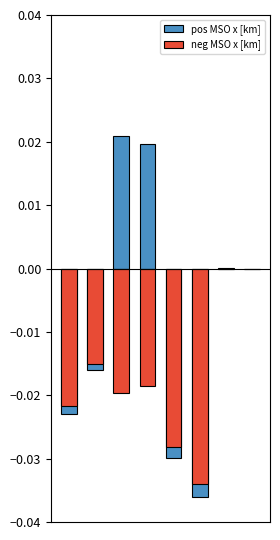

Which series has the widest spread of values?

pos MSO x [km]